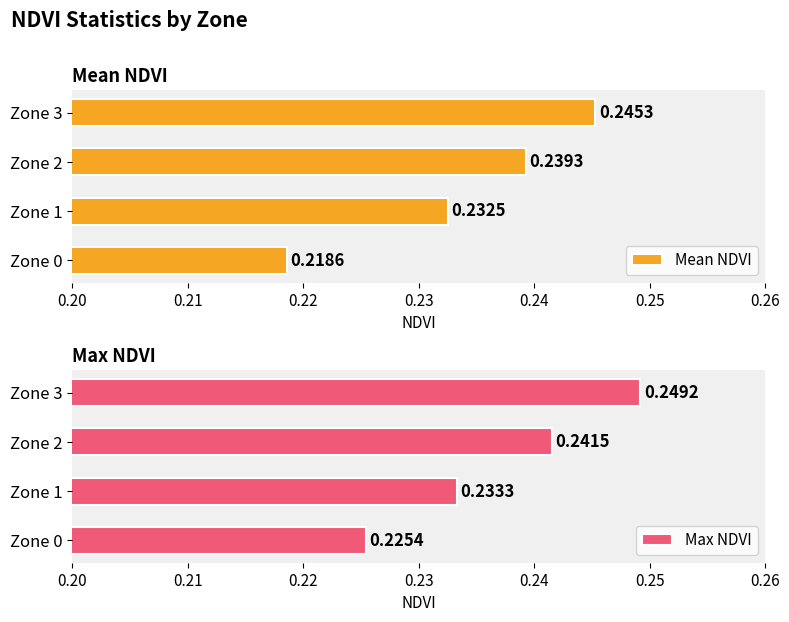

The Max NDVI series shows 0.1 at Zone 2. True or false?

False